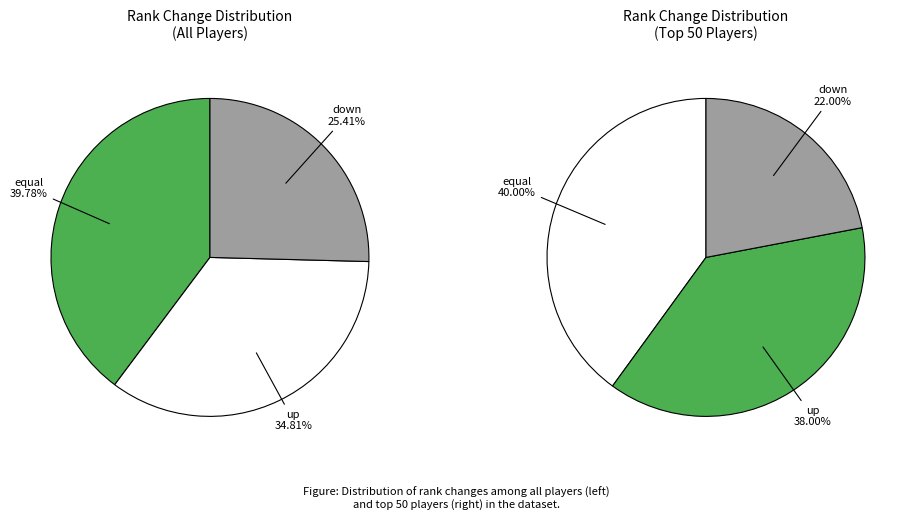

Do up and down together represent more than half of the pie?

Yes